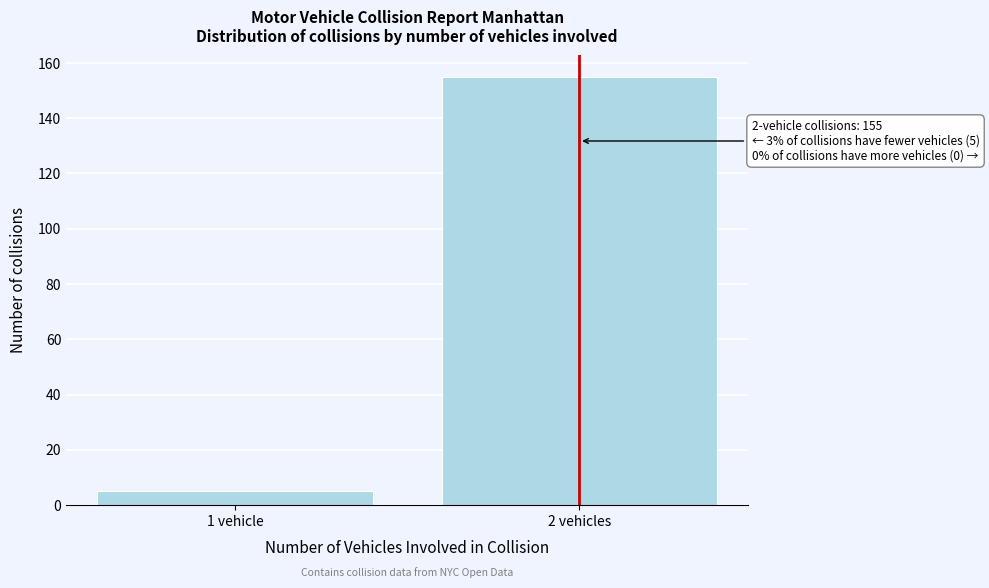

Reading left to right, transcribe all the data shown in this chart.

5	155